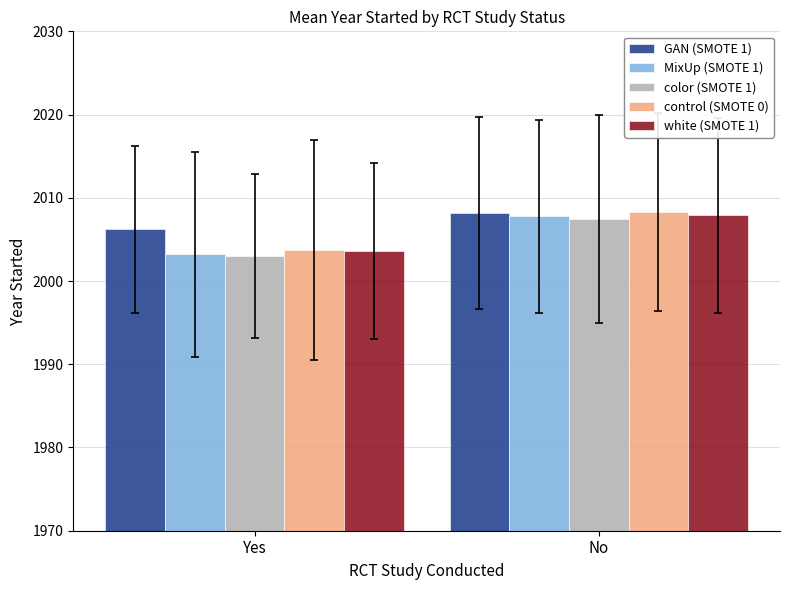

Which series has the largest range (max minus min)?

MixUp (SMOTE 1)